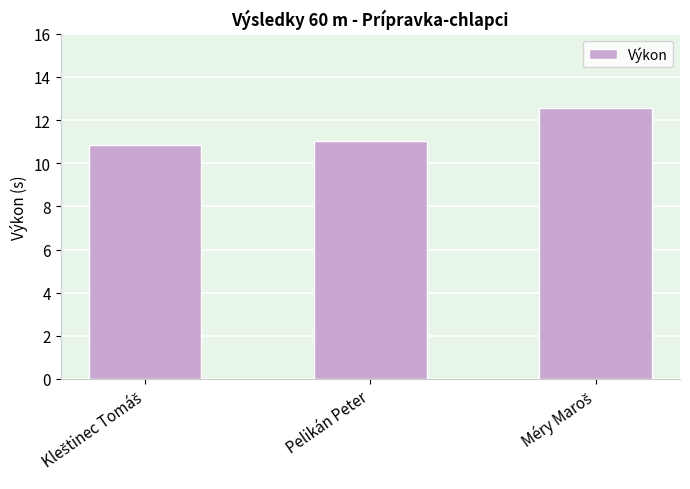

What is the difference between the maximum and minimum values?

1.7